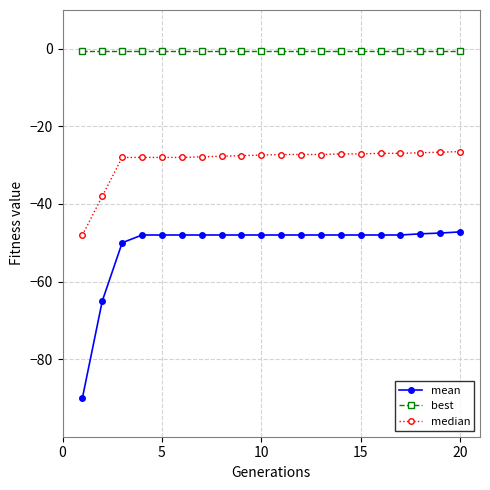

True or false: mean and best intersect in this chart.

False